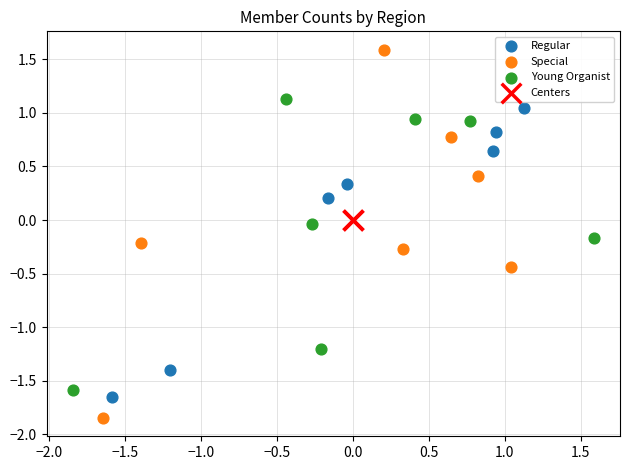

Which series contains the highest Y value?

Special